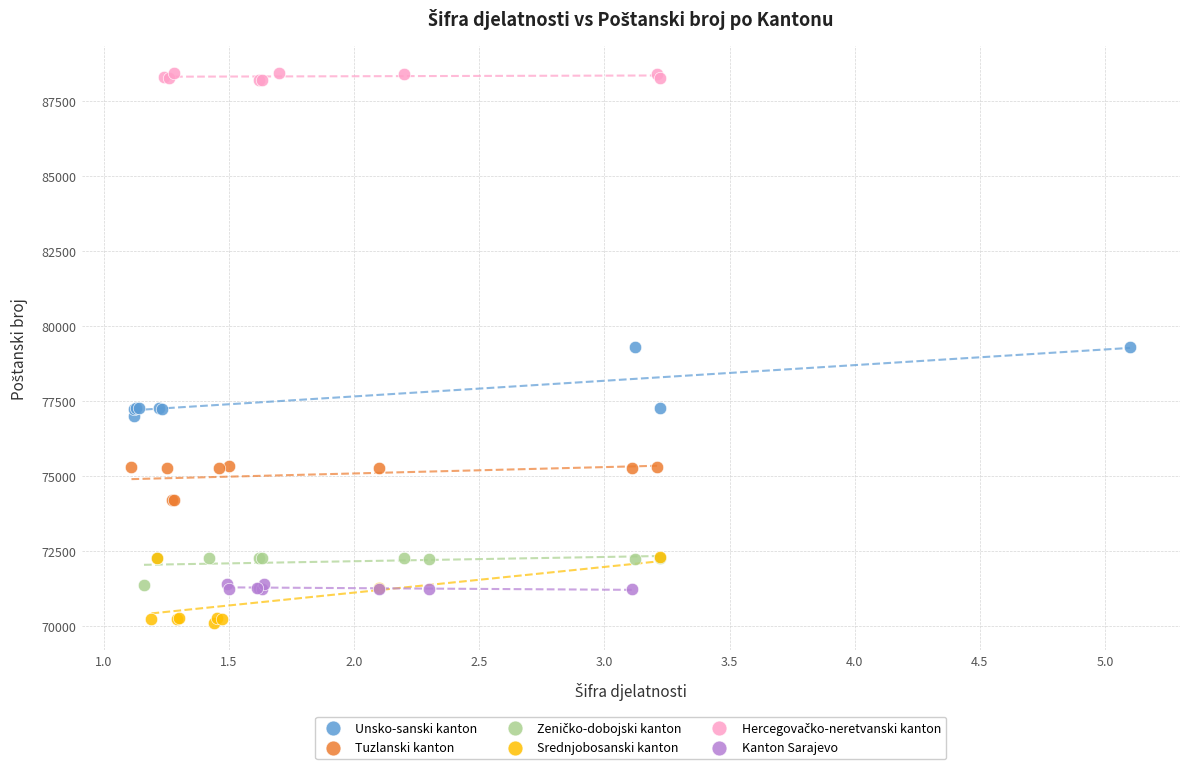

Which series contains the lowest Y value?

Srednjobosanski kanton